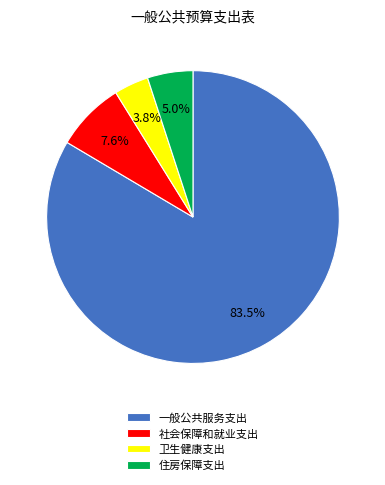

Combined, do 社会保障和就业支出 and 一般公共服务支出 account for over 50%?

Yes